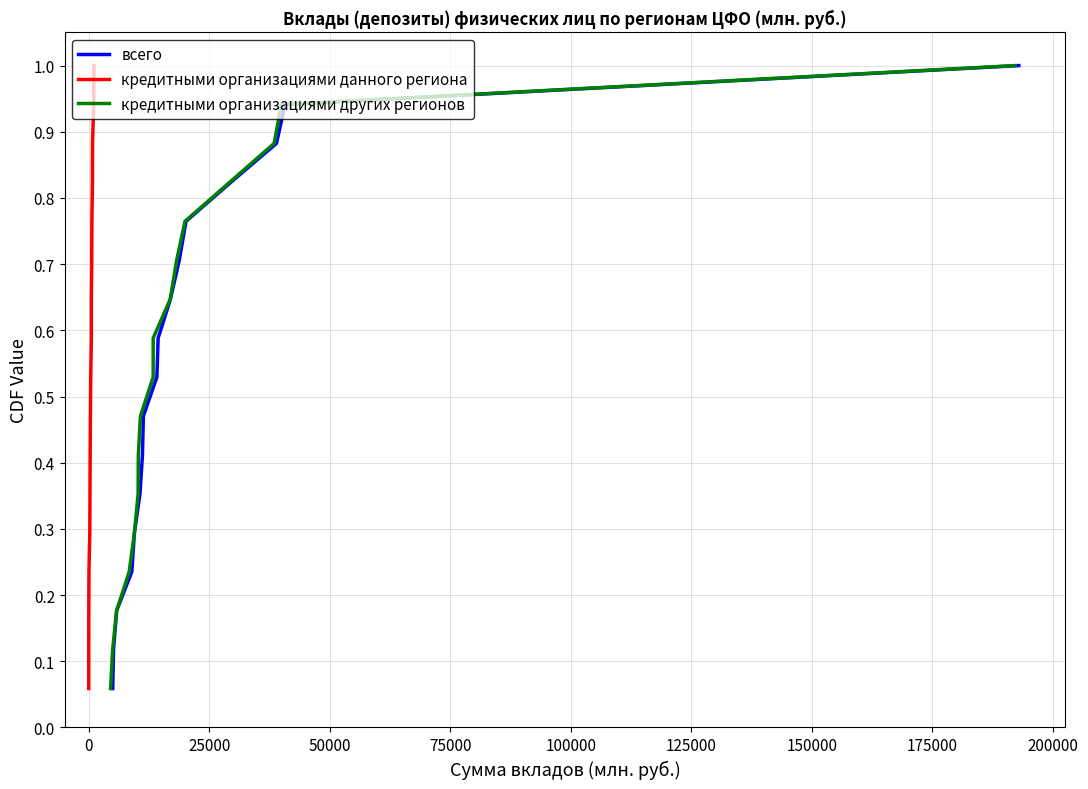

What is the maximum value for всего?

1.0